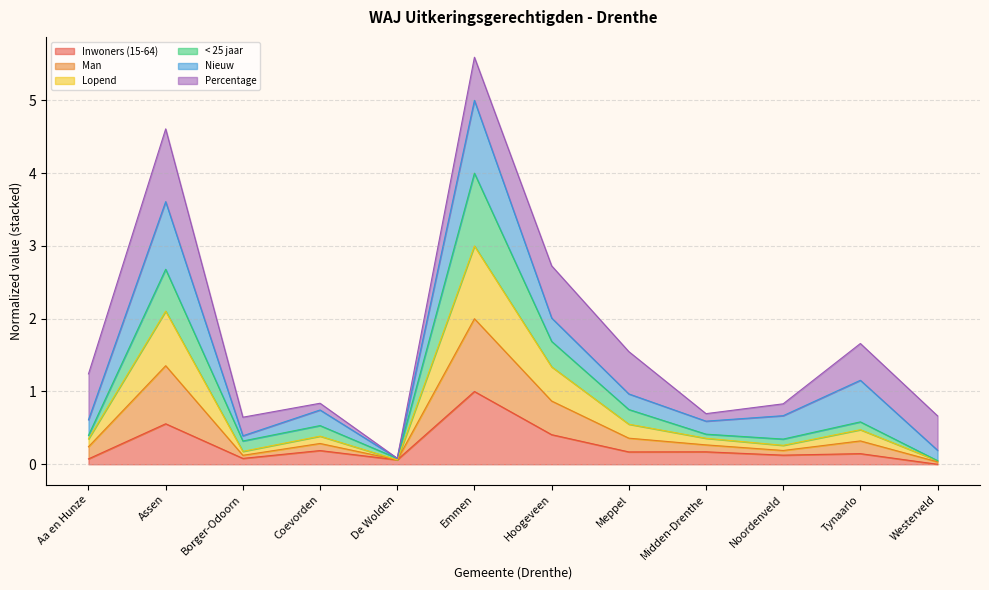

What is the highest value of the Inwoners (15-64) series?

1.0